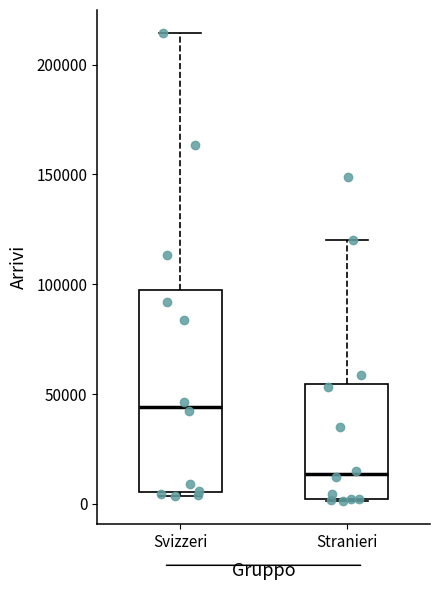

Comparing the boxes themselves (not the whiskers), which one is the tallest?

Svizzeri